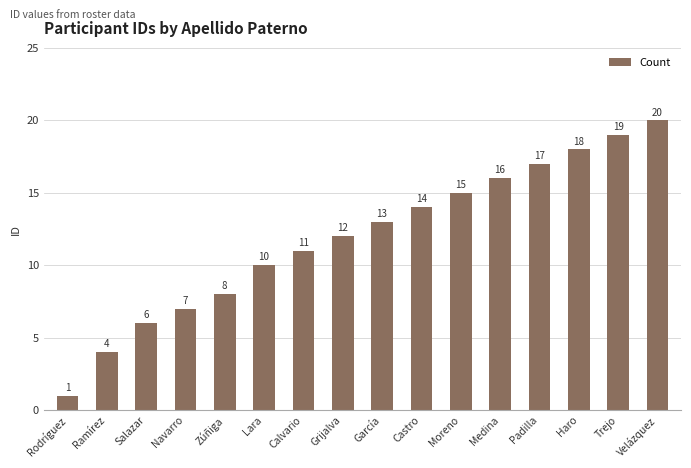

Reading left to right, extract all data points from this chart.

1	4	6	7	8	10	11	12	13	14	15	16	17	18	19	20